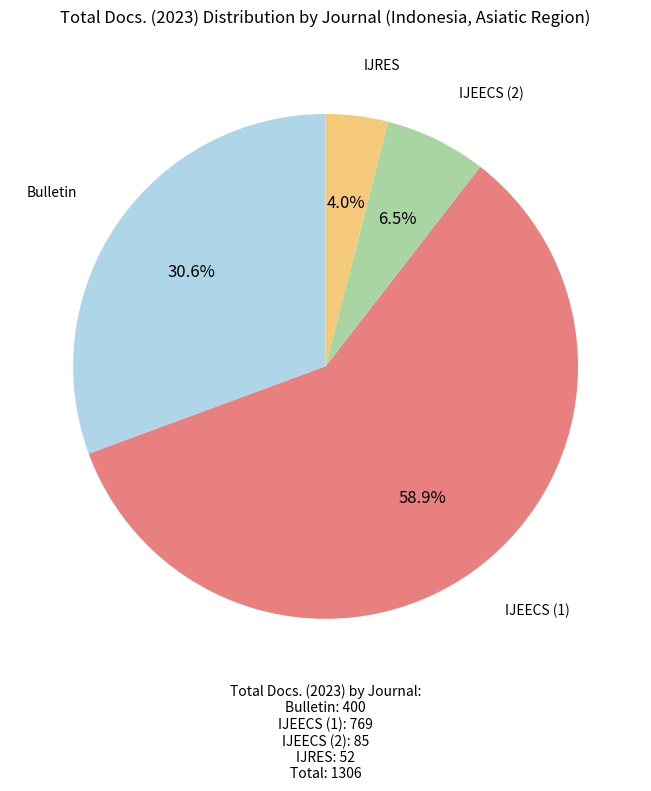

Does any single category account for the majority?

Yes